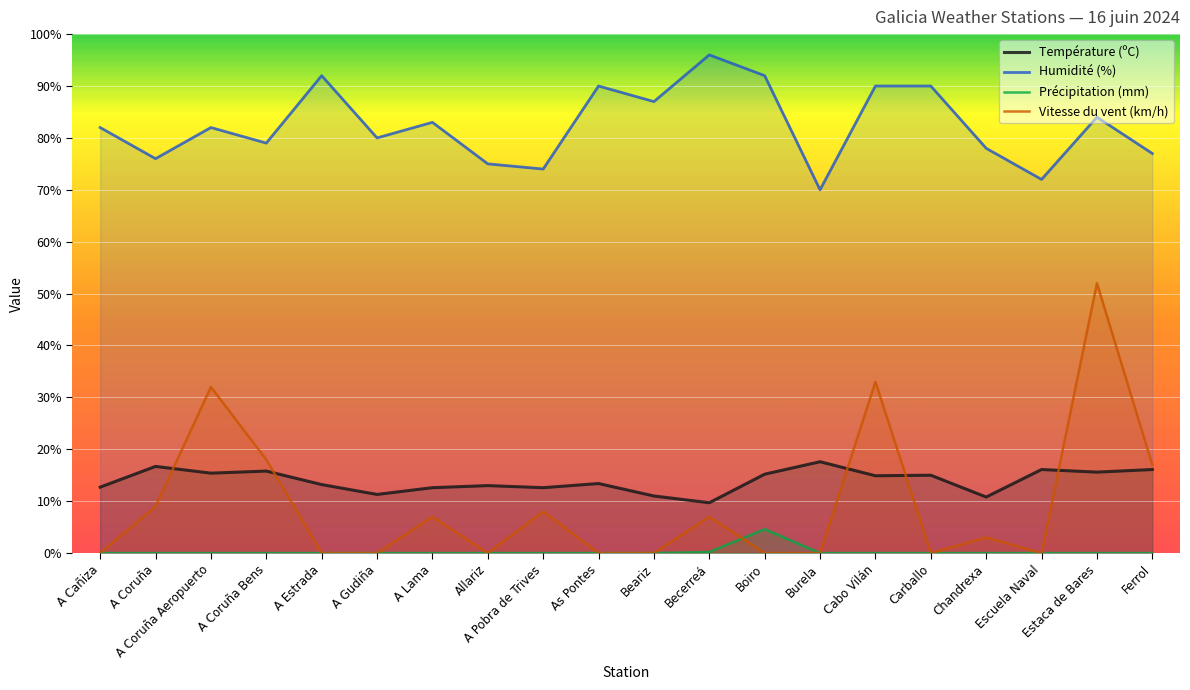

True or false: Humidité (%) has a value of 75.0 at Allariz.

True